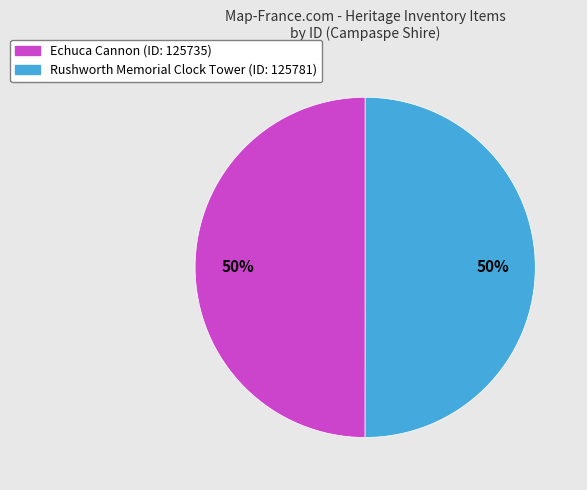

True or false: Rushworth Memorial Clock Tower accounts for 50% of the total.

True